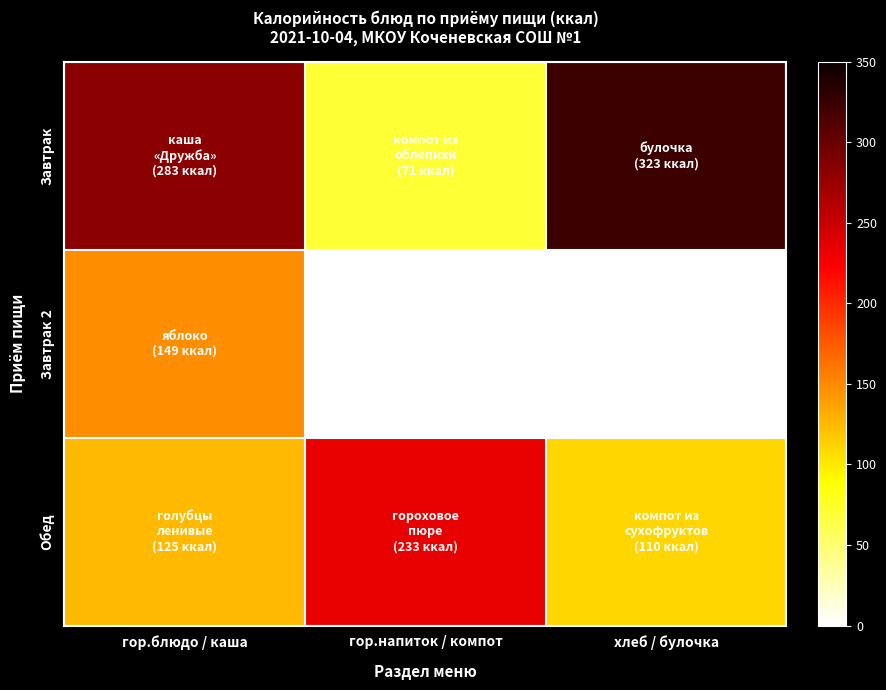

Which has a higher value, хлеб / булочка or гор.напиток / компот?

хлеб / булочка